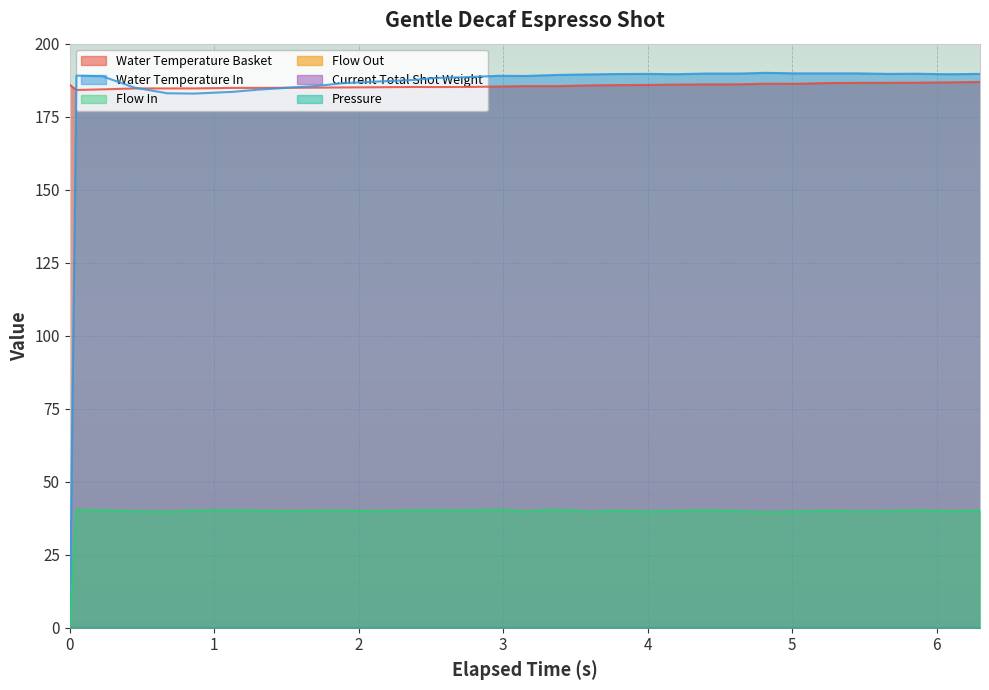

True or false: flow_in and water_temperature_in intersect in this chart.

False